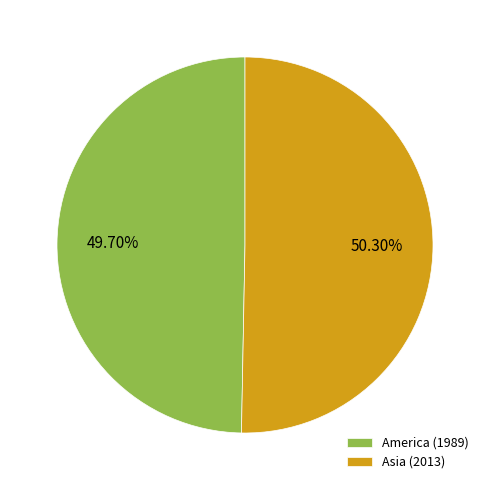

What is the majority slice?

Asia